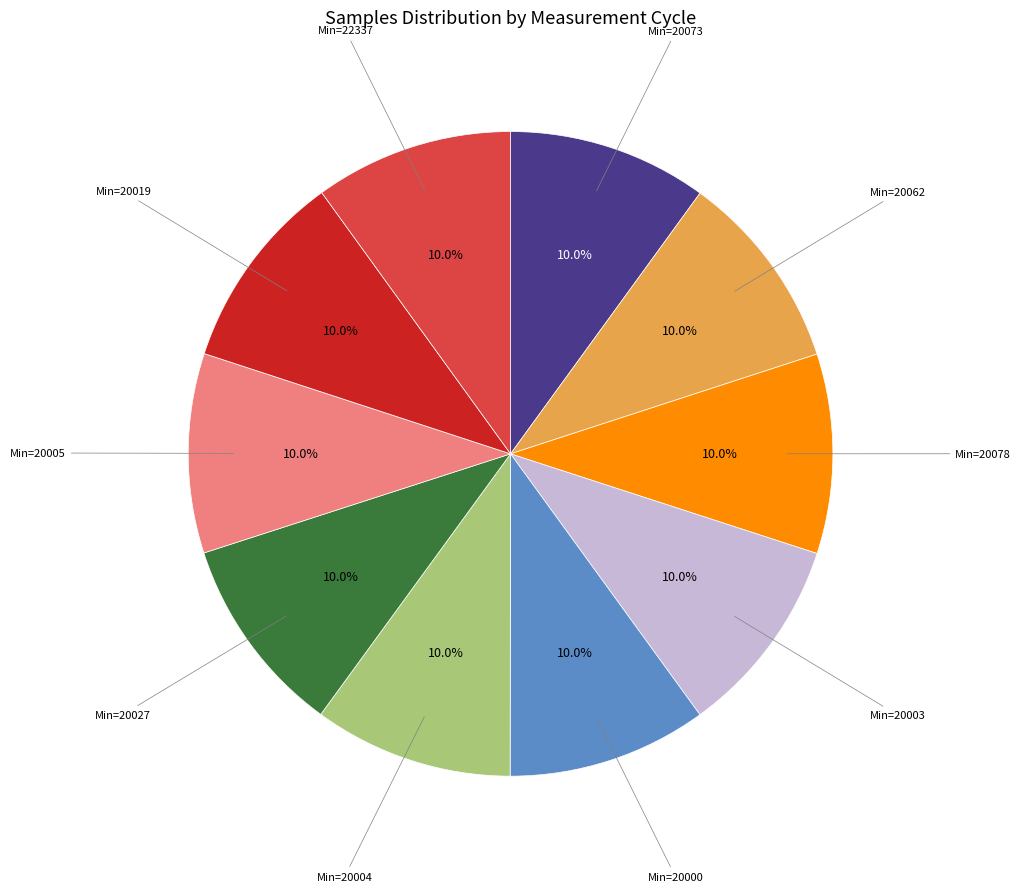

What percentage is NOT represented by Min=20078?

90.0%